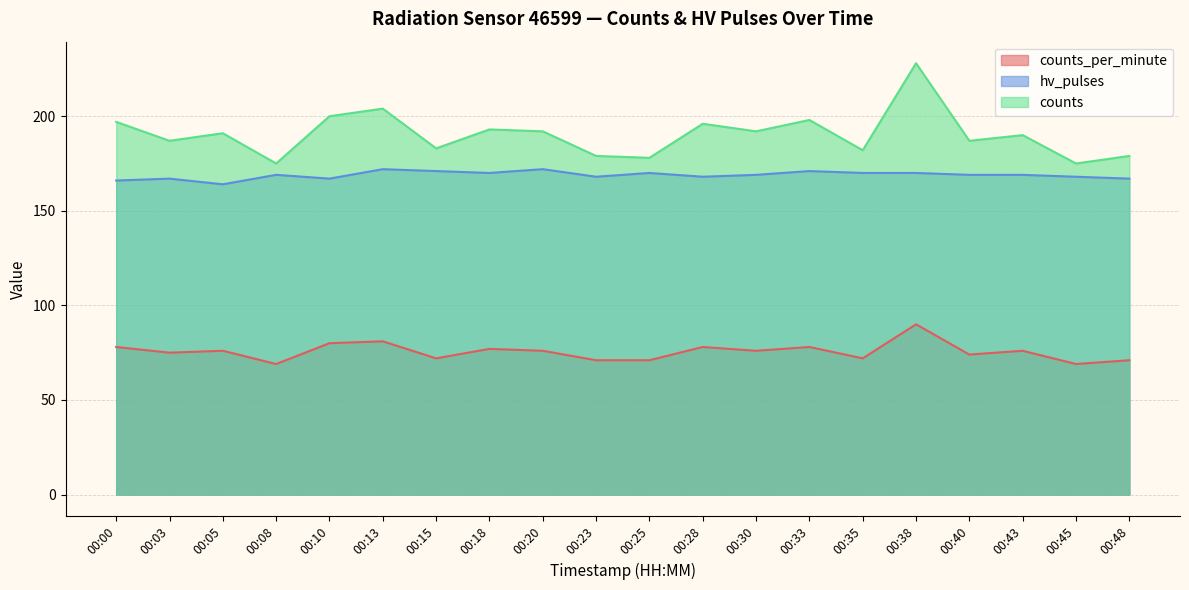

Reading left to right, list all the values displayed in this chart.

counts_per_minute: 78	75	76	69	80	81	72	77	76	71	71	78	76	78	72	90	74	76	69	71
hv_pulses: 166	167	164	169	167	172	171	170	172	168	170	168	169	171	170	170	169	169	168	167
counts: 197	187	191	175	200	204	183	193	192	179	178	196	192	198	182	228	187	190	175	179